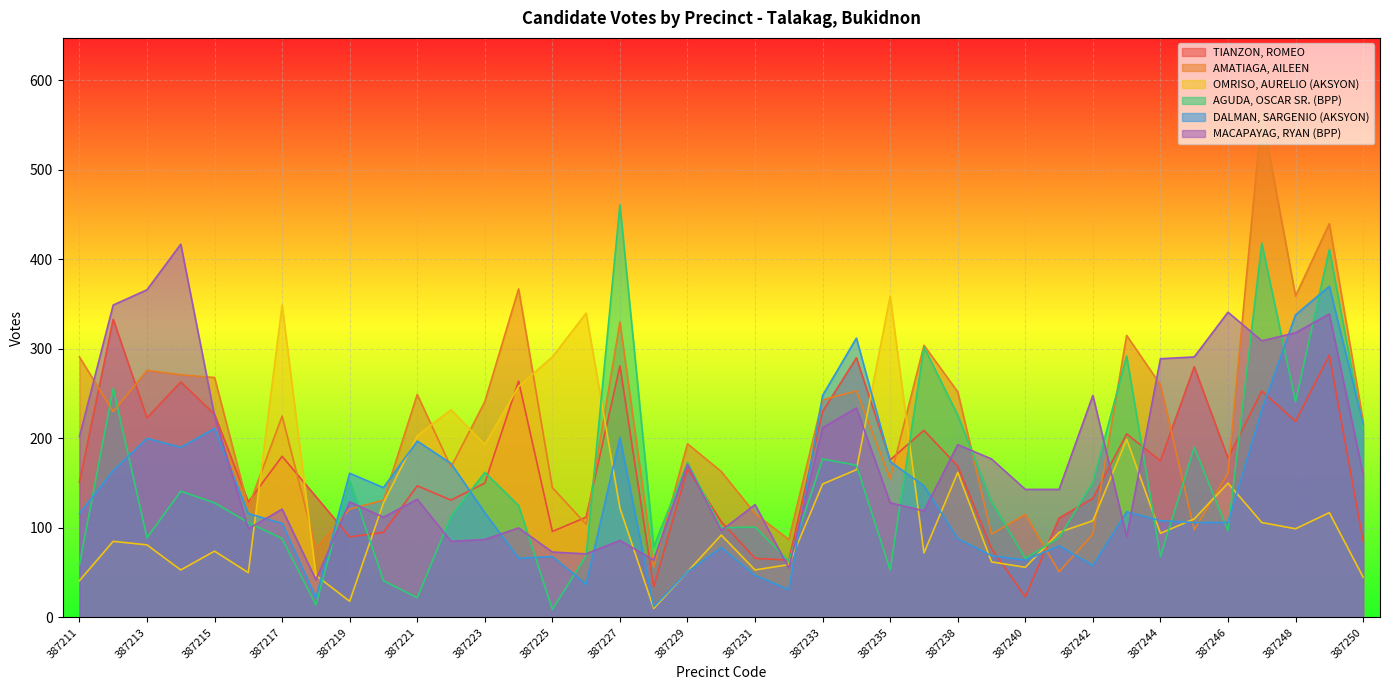

The value of DALMAN, SARGENIO (AKSYON) at 387244 is 108. True or false?

True